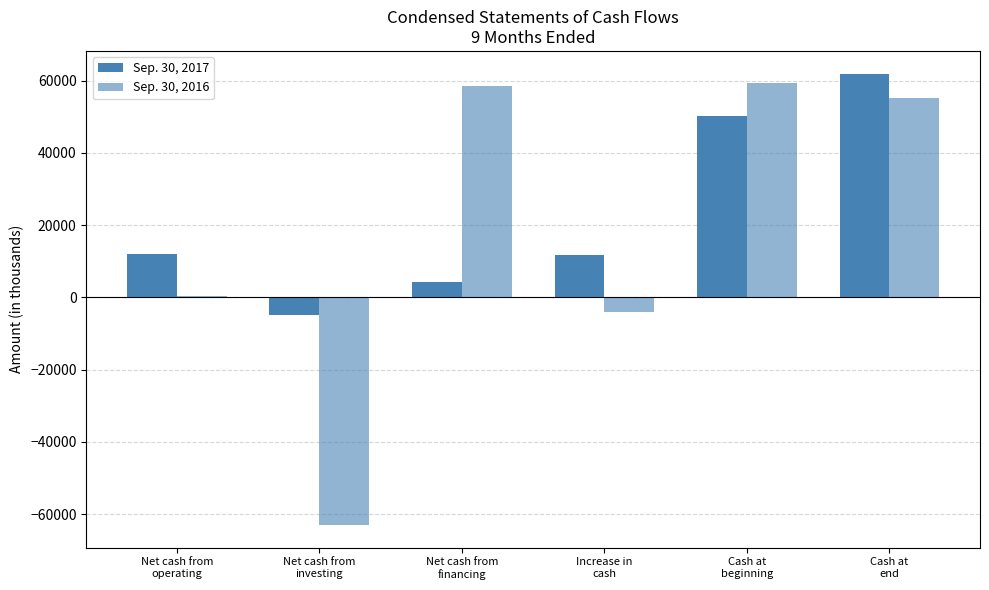

List the series in order of their peak value, highest first.

Sep. 30, 2017, Sep. 30, 2016